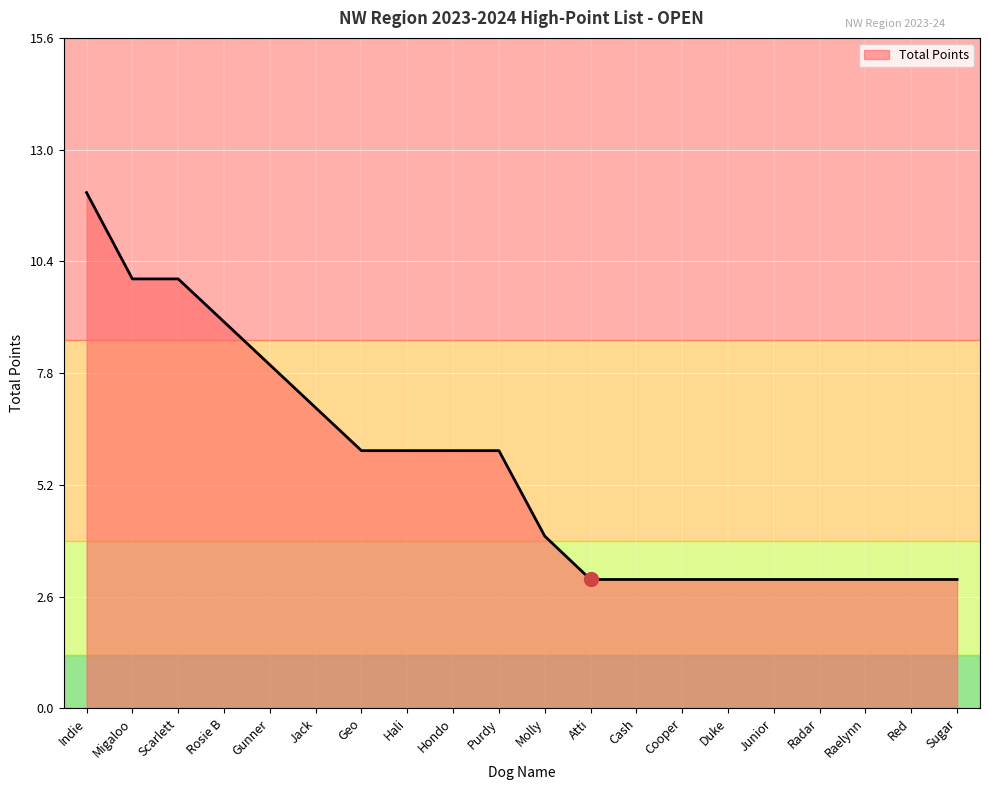

At which category does the chart reach its peak across all series?

Indie